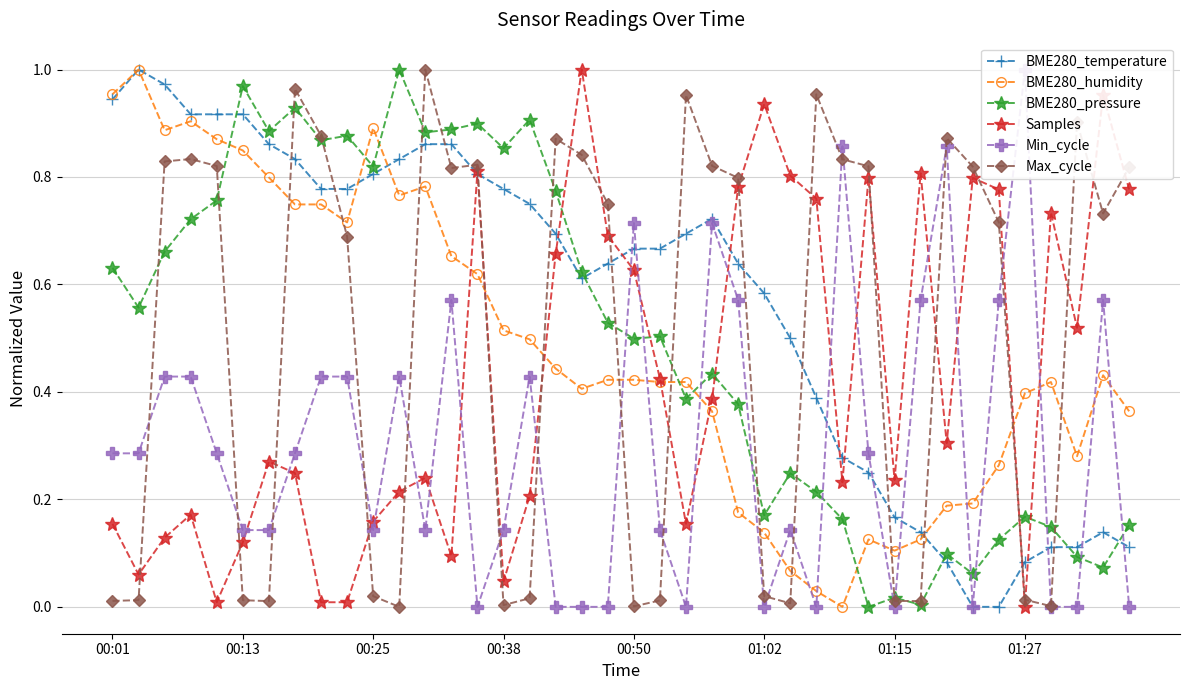

True or false: BME280_temperature has more than 2 points higher than both neighbors.

True